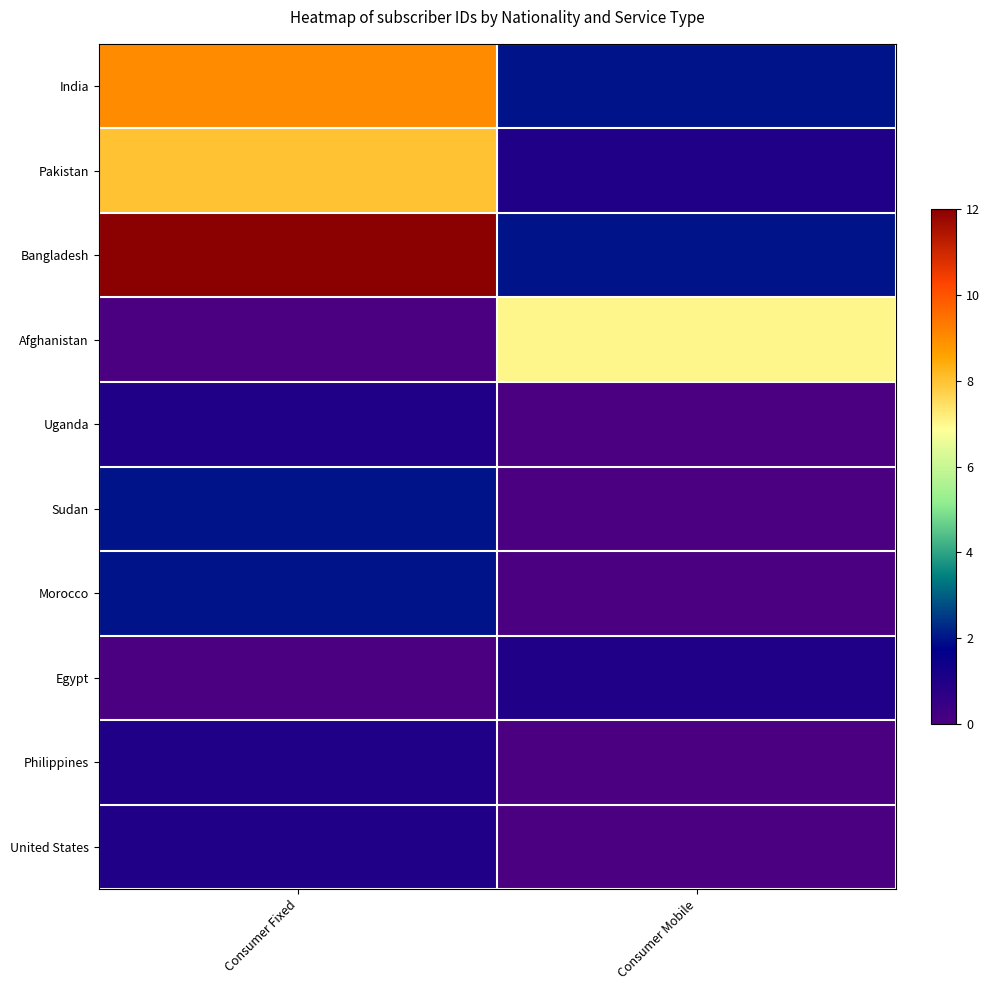

At how many categories does at least one series exceed 2?

2